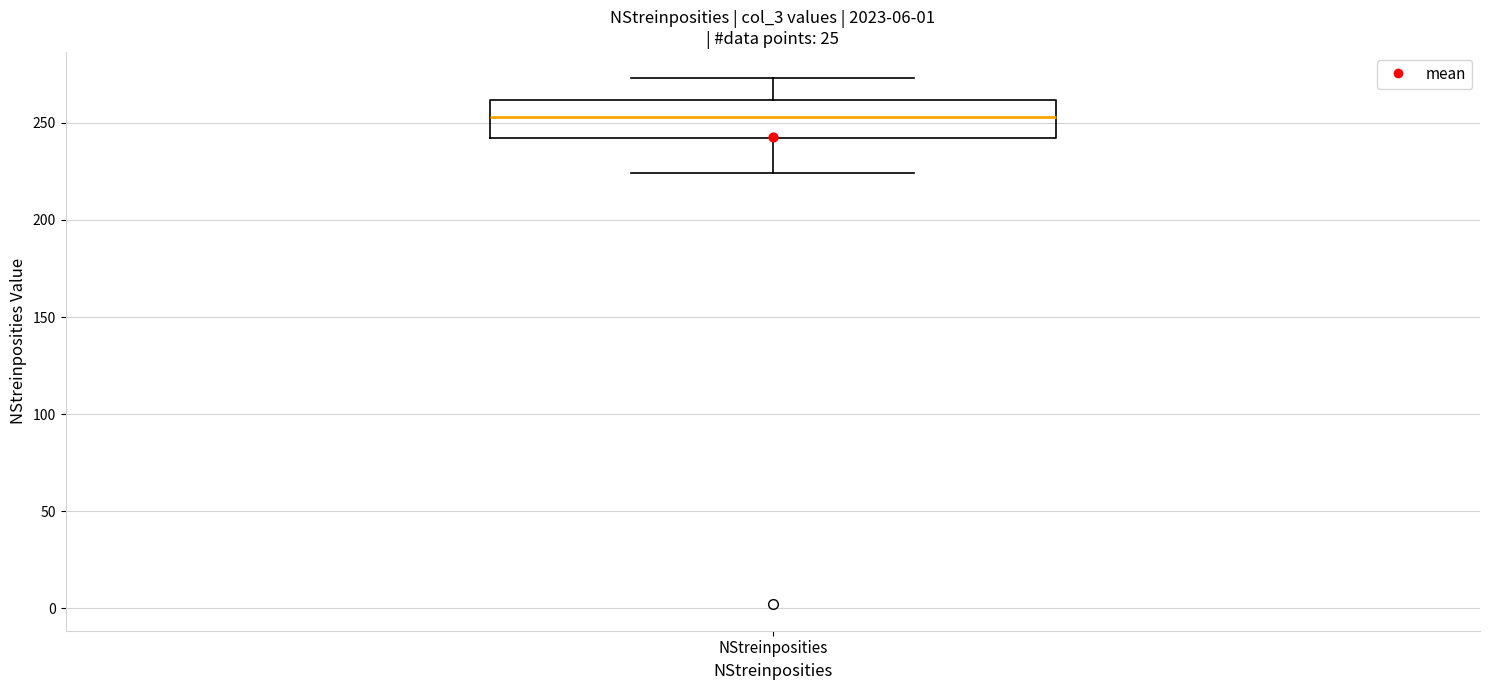

Where is the lower edge of the box for NStreinposities on the y-axis? The values are not printed on the chart, so give them approximately, as read against the axis.

240